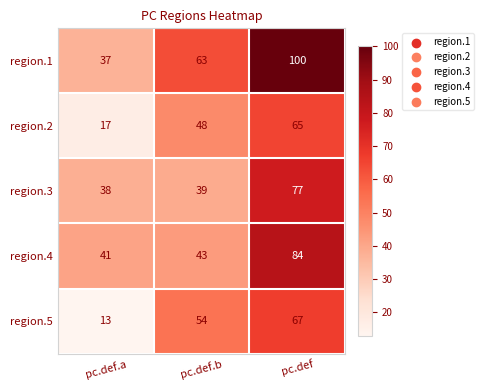

Which series has the largest total across all categories?

region.1